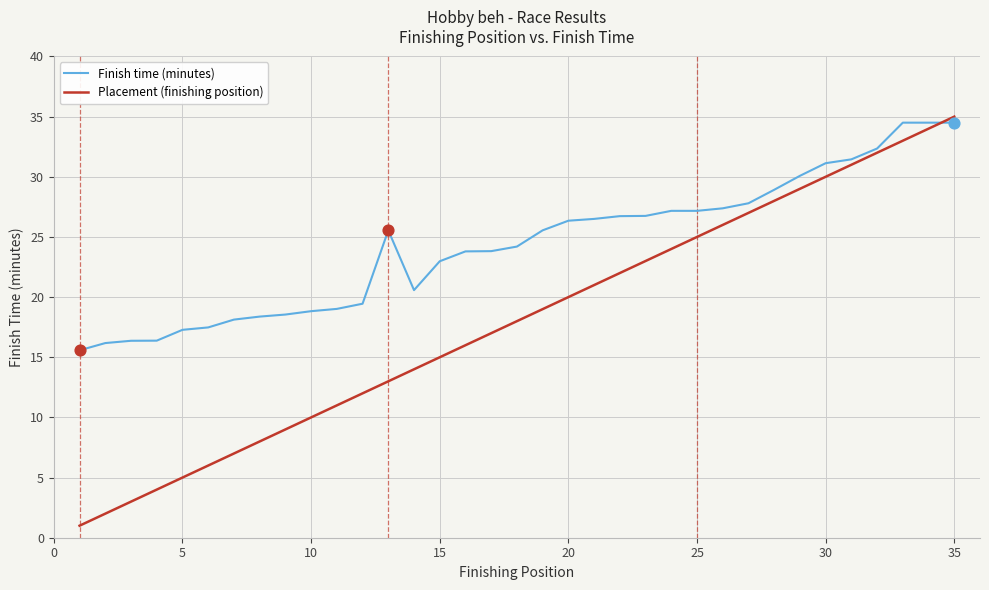

At how many categories does at least one series exceed 25?

18